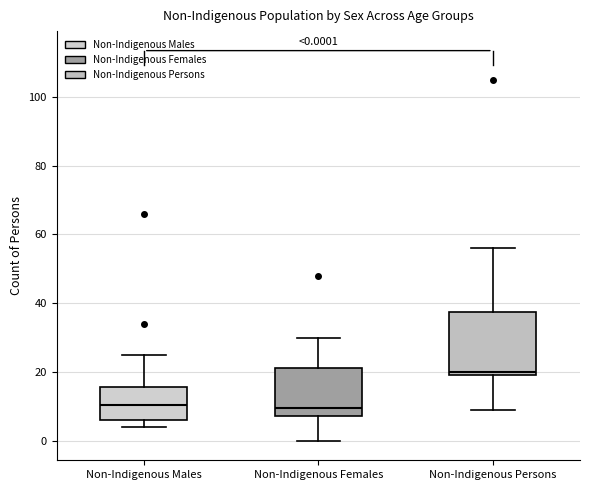

Which box's median line is the highest?

Non-Indigenous Persons